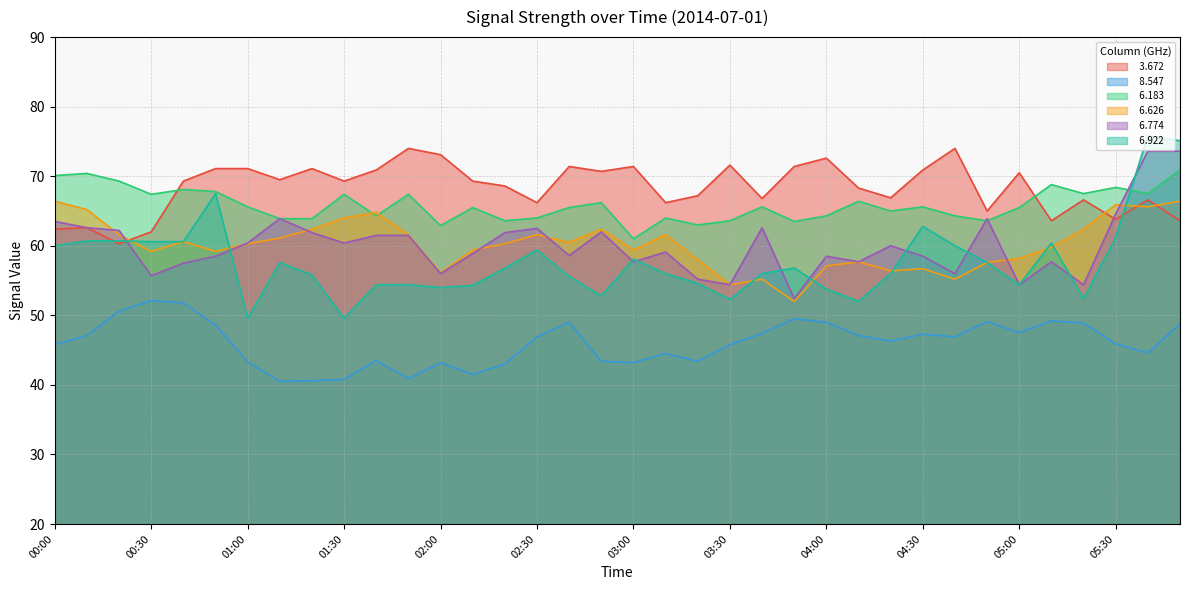

Which has a higher value, 01:40 or 00:20?

01:40